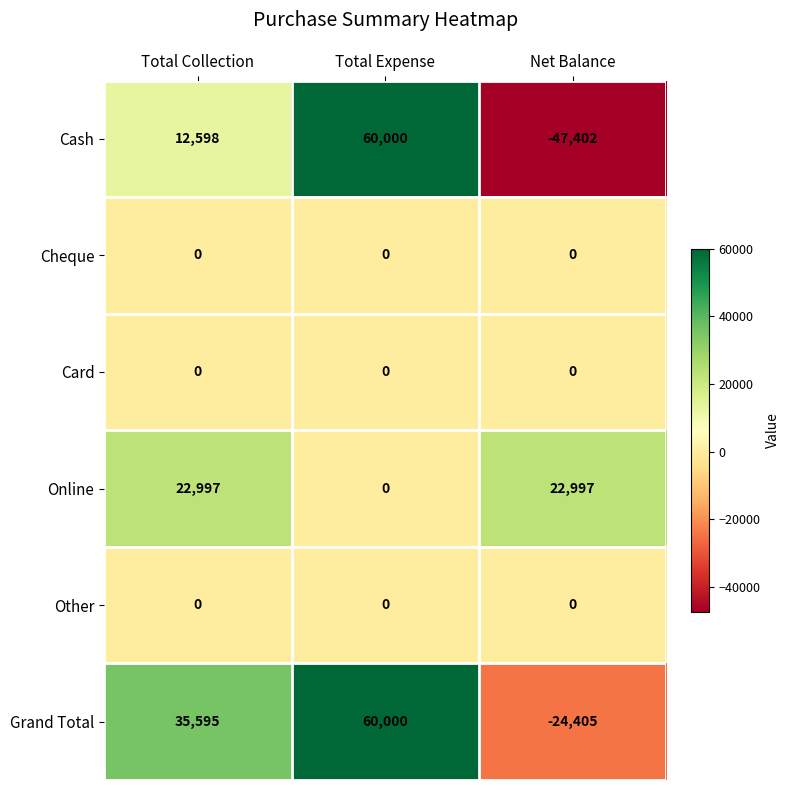

What is the difference between the highest and lowest values at Total Collection?

35595